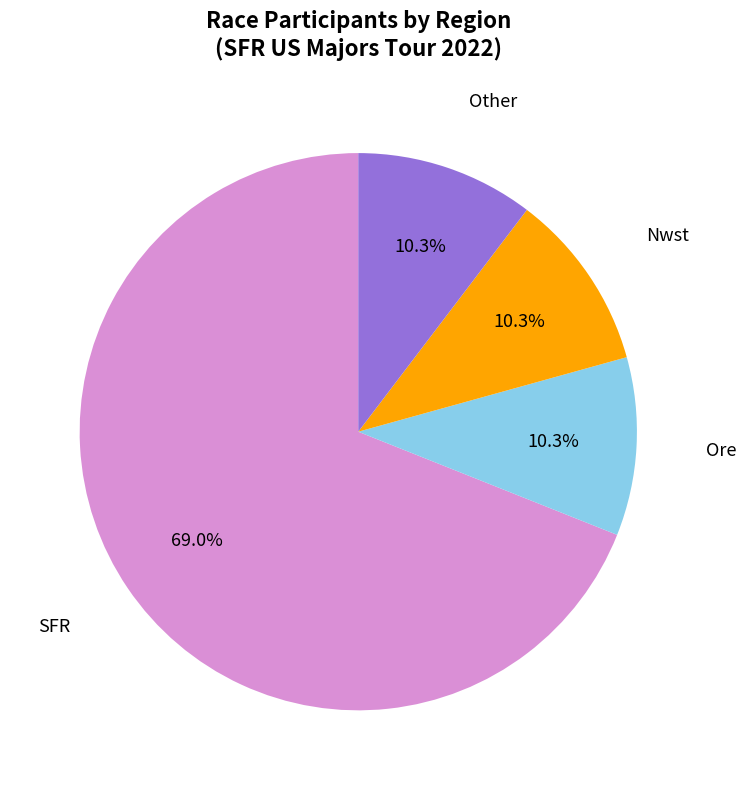

How many segments does this pie chart have?

4